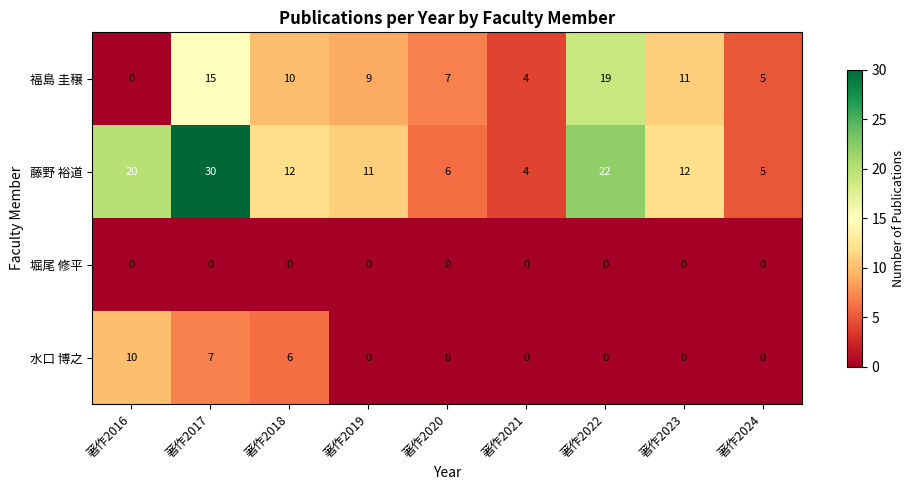

How many data points does each series have?

9